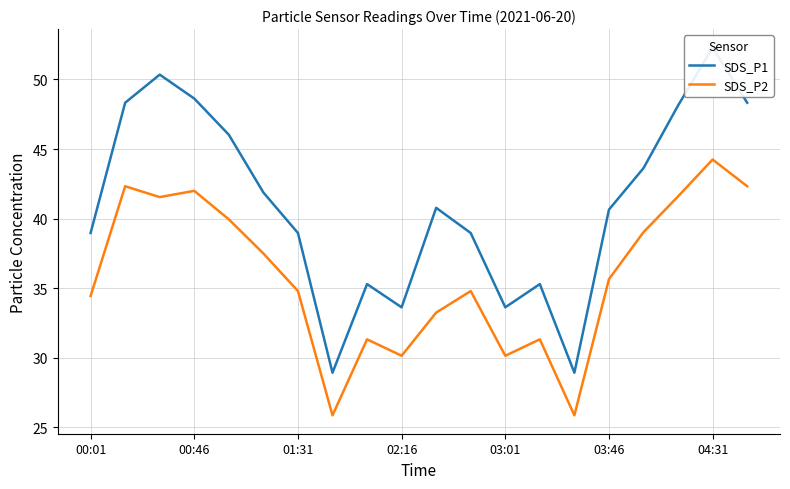

Which series has the largest total across all categories?

SDS_P1